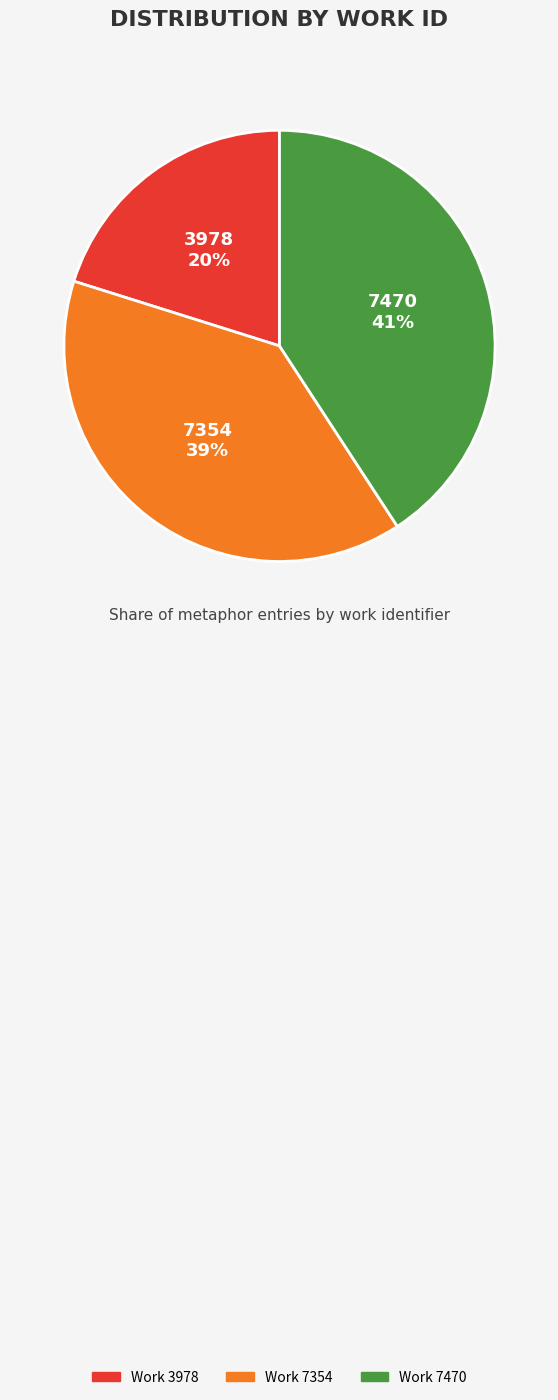

How many slices are in this pie chart?

3